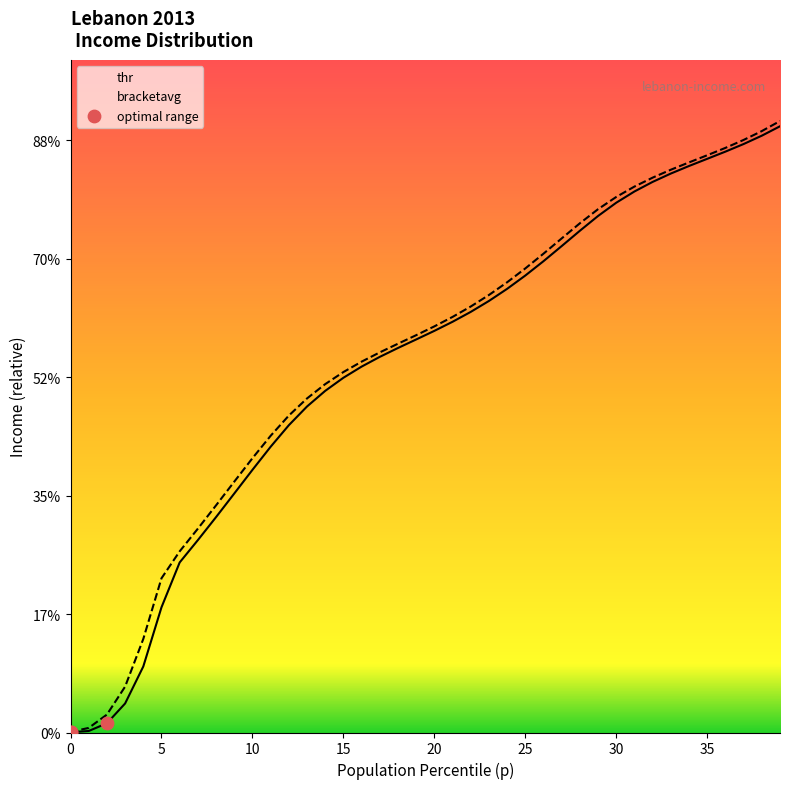

Which series has the largest Y range (max minus min)?

bracketavg